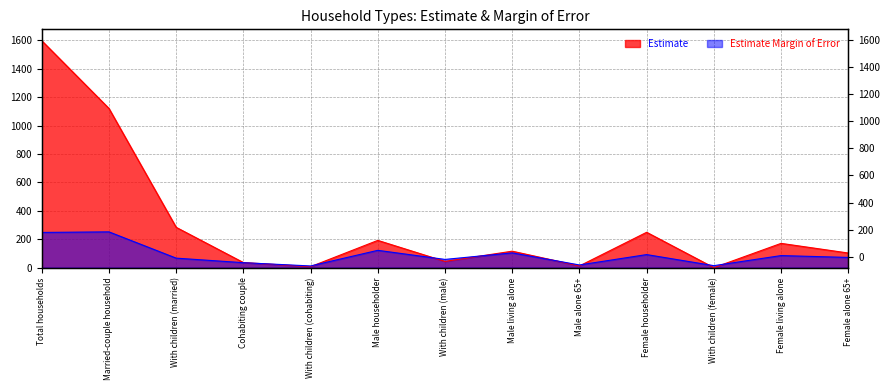

Which series has the widest spread of values?

Estimate